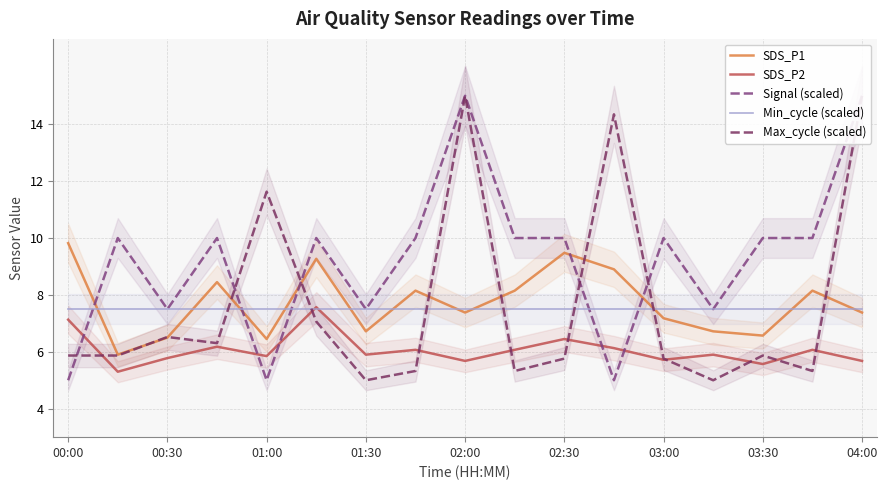

Reading left to right, what are all the values shown in this chart?

SDS_P1: 9.8	5.9	6.5	8.4	6.5	9.3	6.7	8.2	7.4	8.2	9.5	8.9	7.2	6.7	6.6	8.2	7.4
SDS_P2: 7.1	5.3	5.8	6.2	5.8	7.6	5.9	6.1	5.7	6.1	6.5	6.1	5.7	5.9	5.6	6.1	5.7
Signal (scaled): 5.0	10.0	7.5	10.0	5.0	10.0	7.5	10.0	15.0	10.0	10.0	5.0	10.0	7.5	10.0	10.0	15.0
Min_cycle (scaled): 7.5	7.5	7.5	7.5	7.5	7.5	7.5	7.5	7.5	7.5	7.5	7.5	7.5	7.5	7.5	7.5	7.5
Max_cycle (scaled): 5.9	5.9	6.5	6.3	11.6	7.1	5.0	5.3	15.0	5.3	5.8	14.3	5.8	5.0	5.9	5.3	15.0